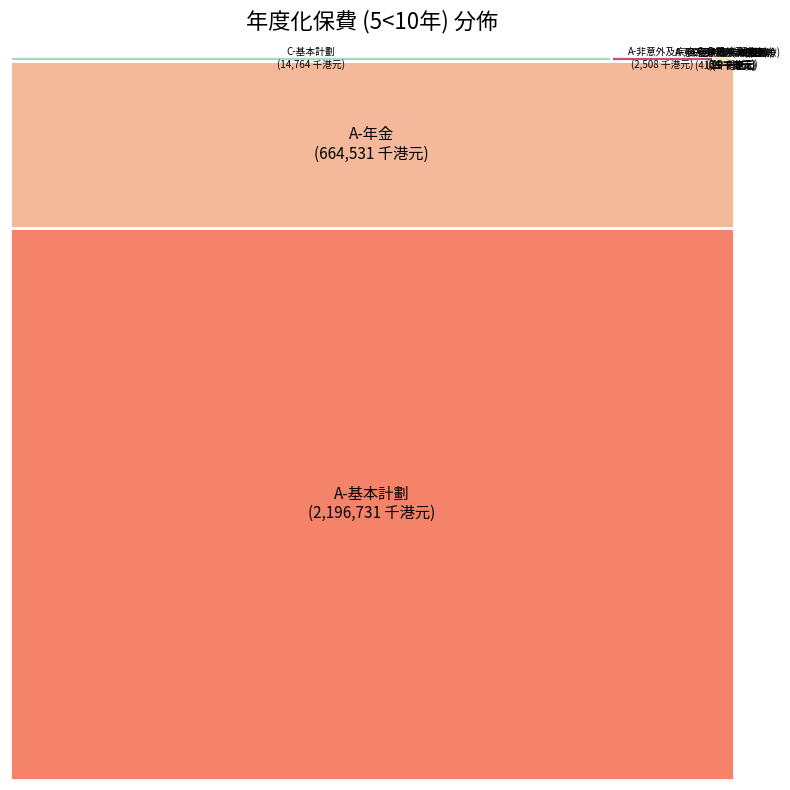

What is the ratio of the value at C-意外及疾病(醫療) to the value at D-永久健康?

0.1